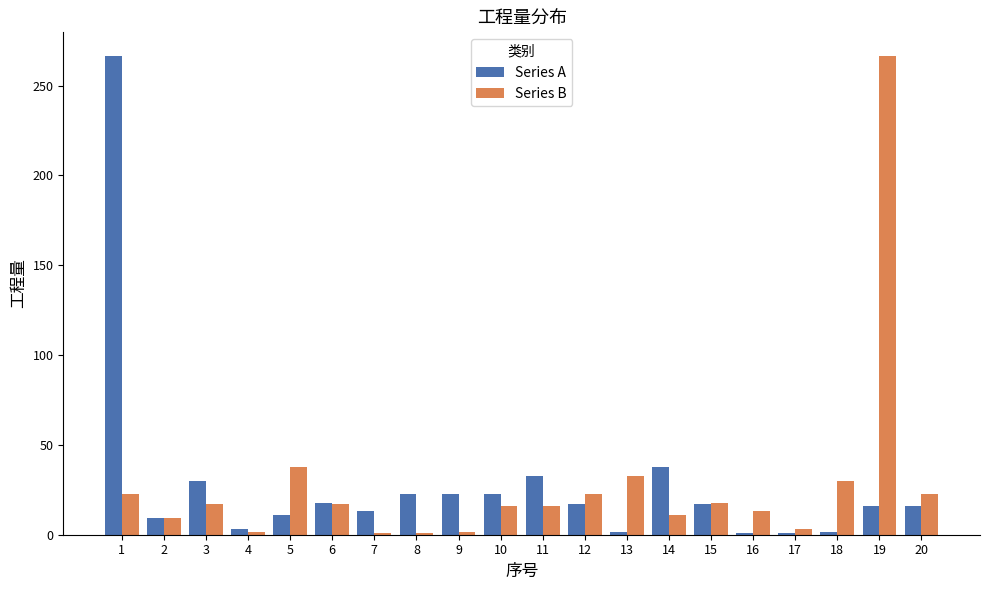

Are the bars horizontal?

No